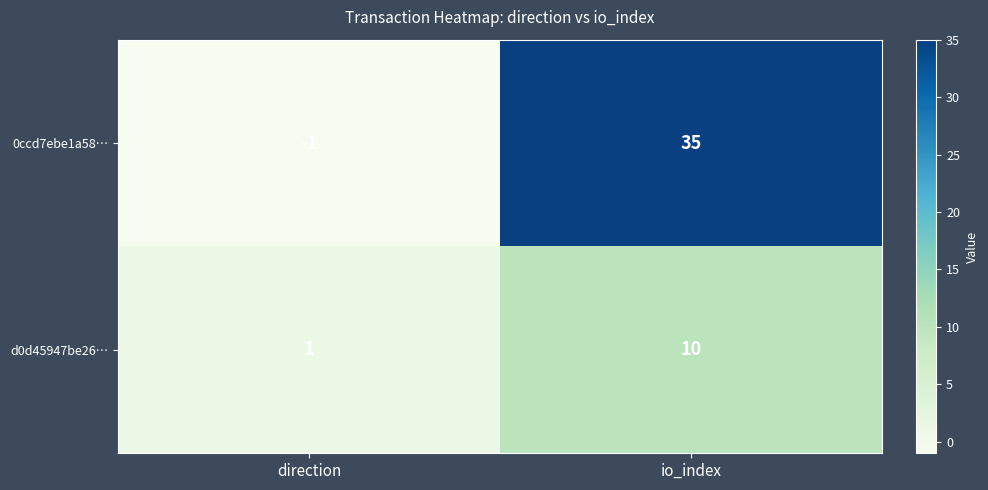

What is the sum of all 0ccd7ebe1a58… values?

34